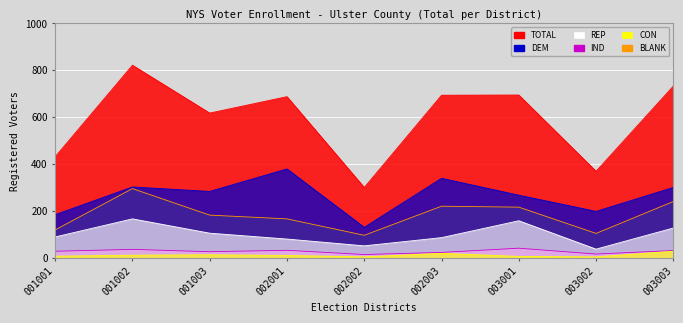

Rank the categories by DEM value from lowest to highest.

002002, 001001, 003002, 003001, 001003, 003003, 001002, 002003, 002001